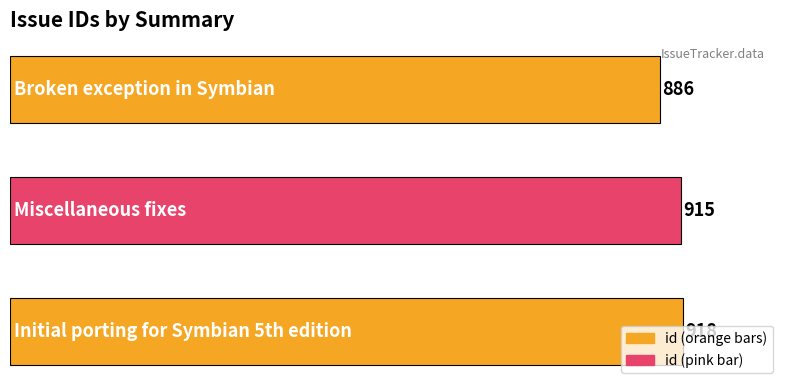

What is the minimum value shown in the chart?

886